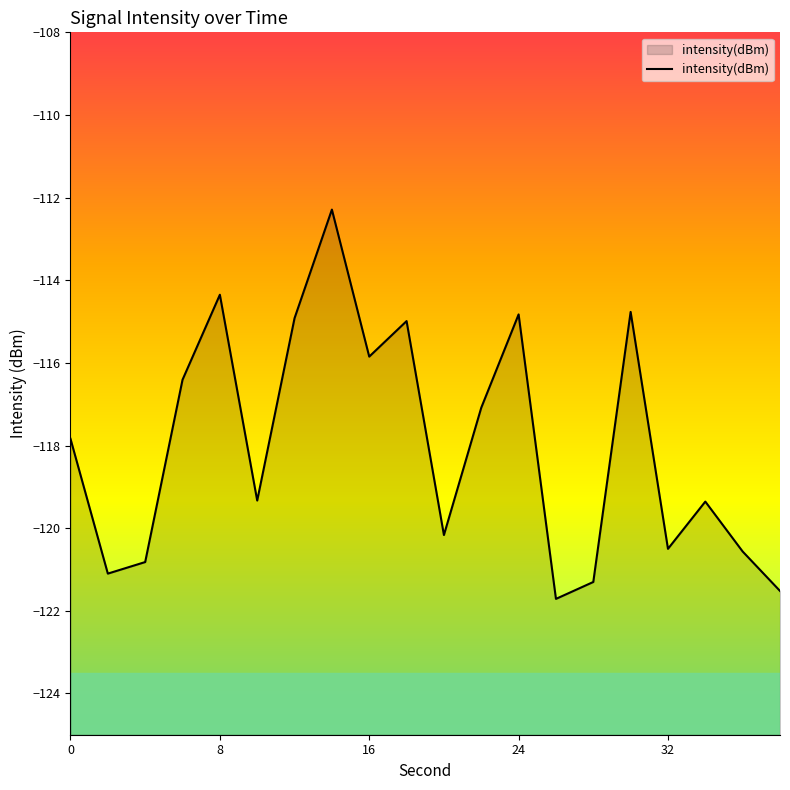

What is the approximate value at 34?

-119.4